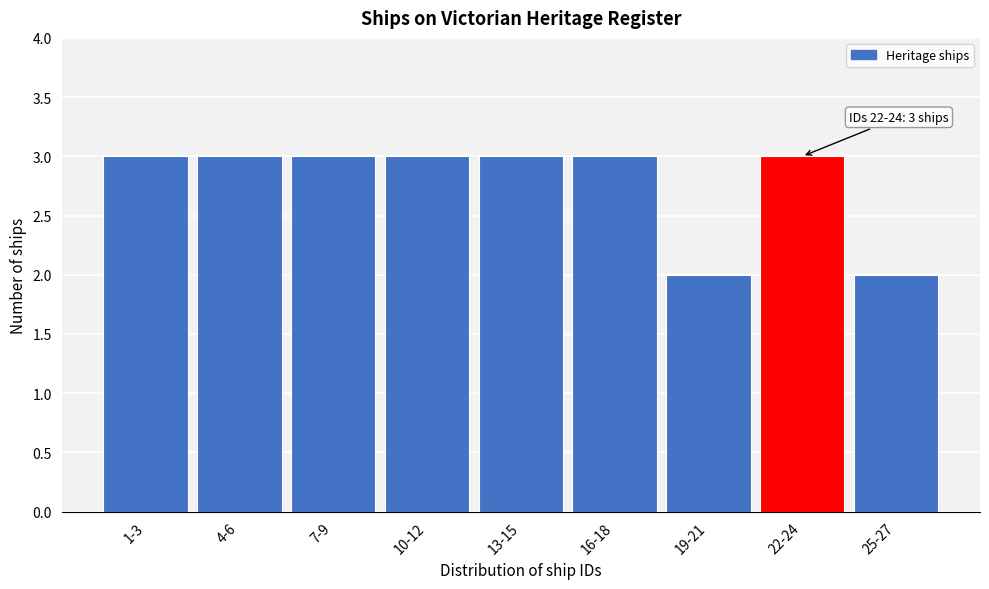

Reading left to right, transcribe all the data shown in this chart.

1-3=3	4-6=3	7-9=3	10-12=3	13-15=3	16-18=3	19-21=2	22-24=3	25-27=2